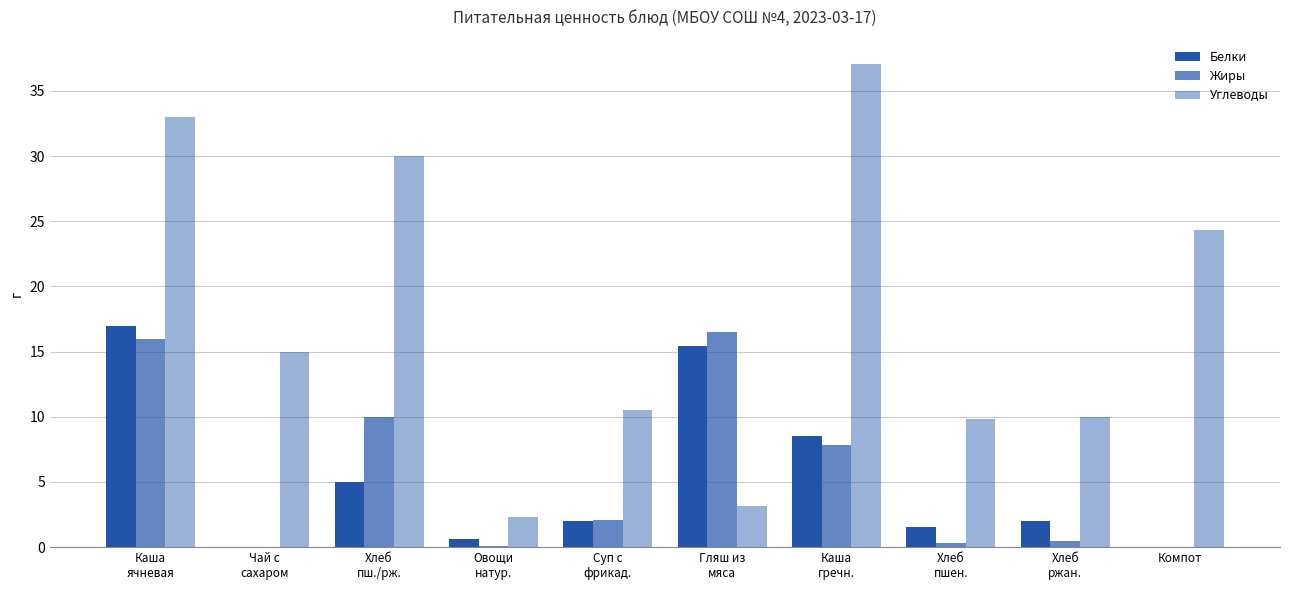

Which category has the highest value in the Углеводы series?

Каша
гречн.